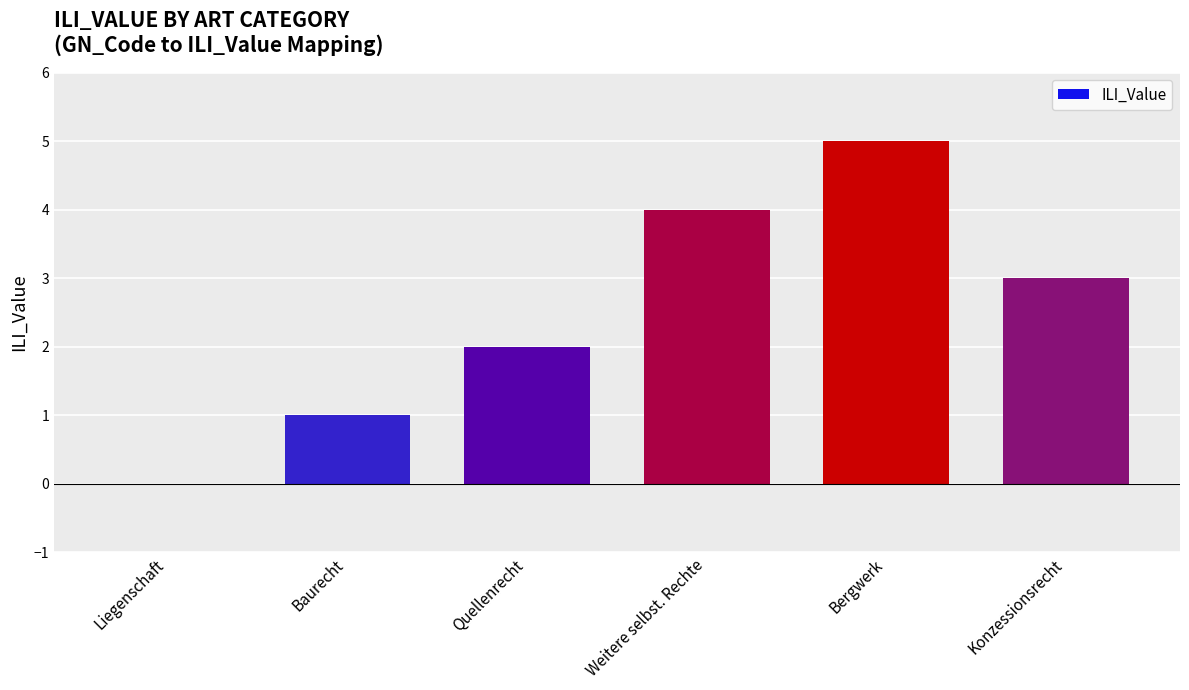

What is the greatest value displayed?

5